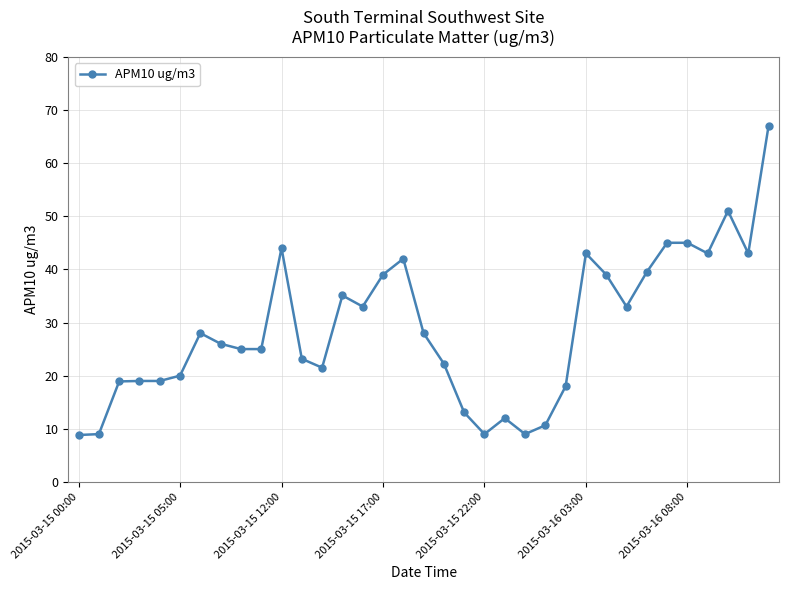

What is the value of the 23rd point from the left?

9.0